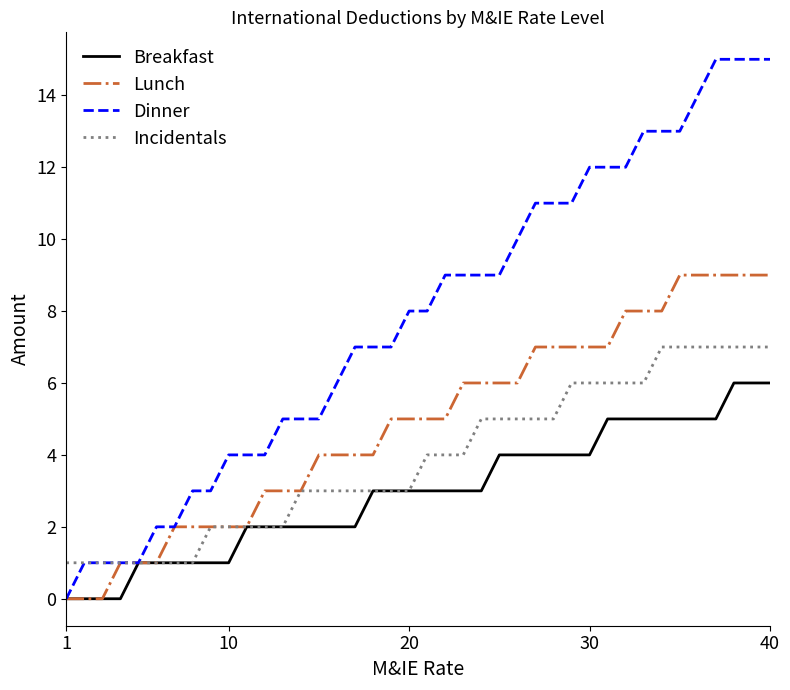

How many lines are shown in the chart?

4